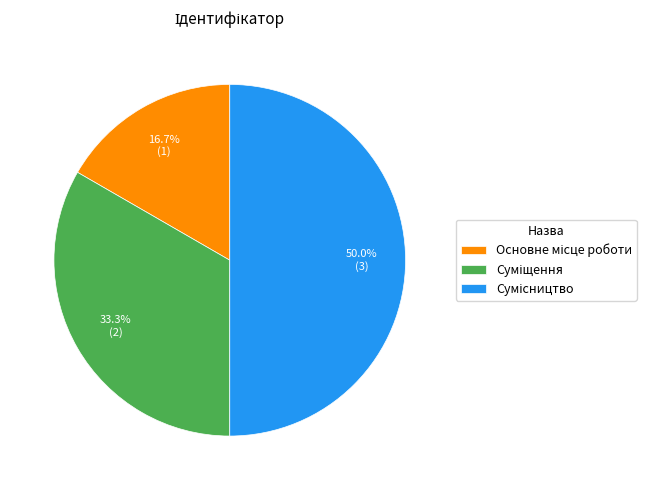

To the nearest percent, what is the difference between the largest and smallest slice percentages?

33%